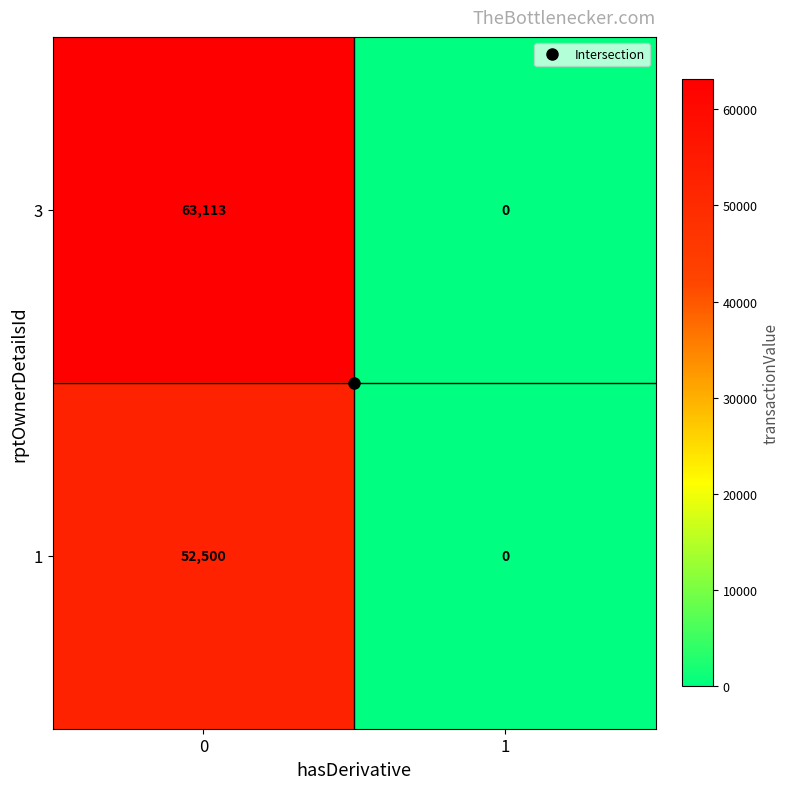

Which series changed the most between 0 and 1?

3